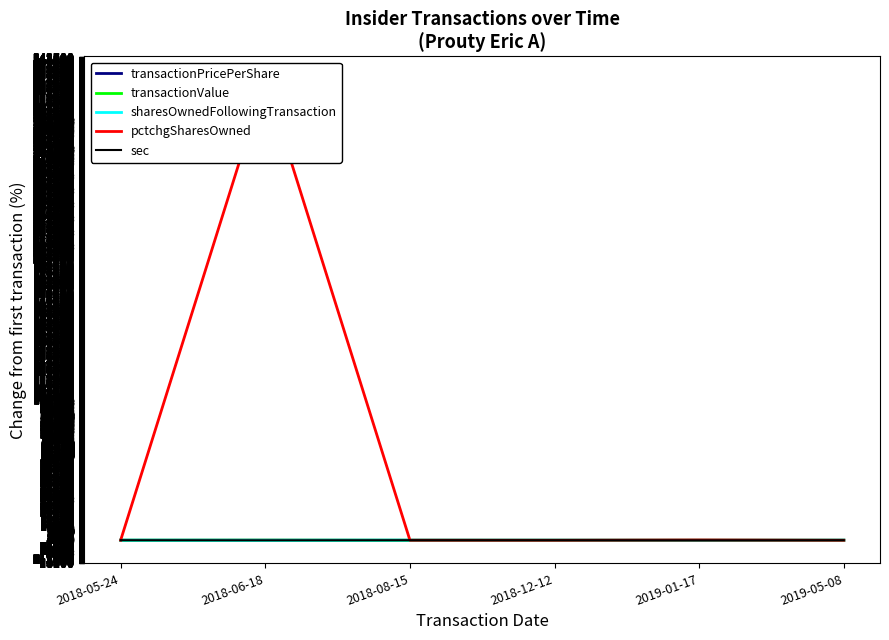

Which category has the highest value across all series?

2018-06-18